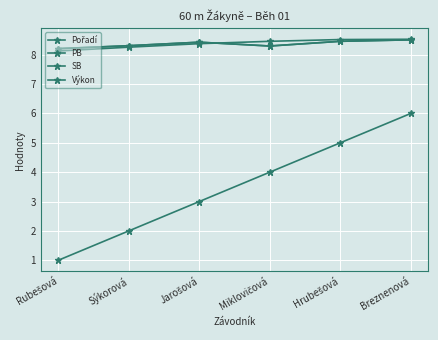

True or false: PB and SB cross at least once.

False